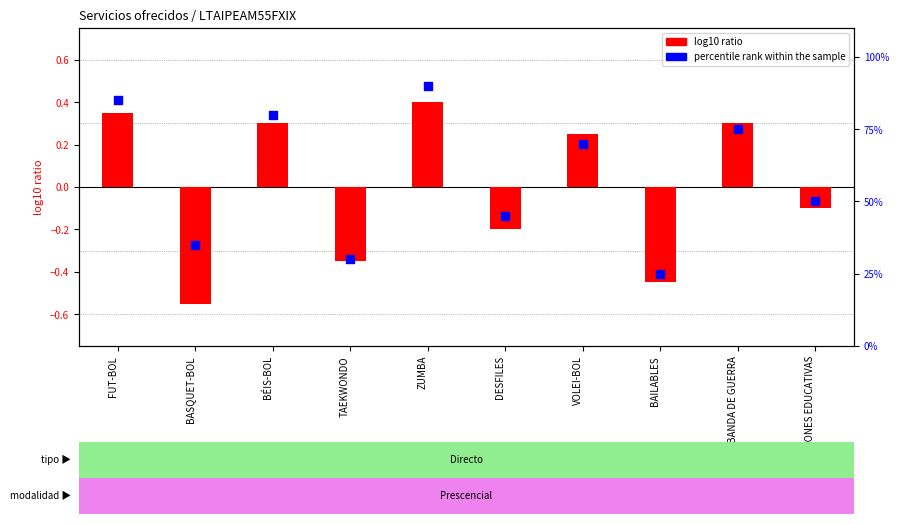

Which has a higher value, DESFILES or INSTITUCIONES EDUCATIVAS?

INSTITUCIONES EDUCATIVAS